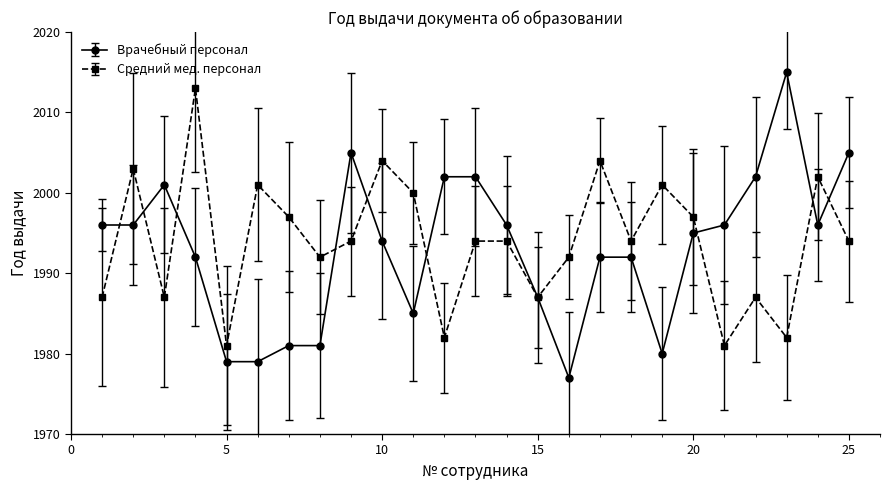

What are all the series names shown in the legend?

Врачебный персонал, Средний мед. персонал